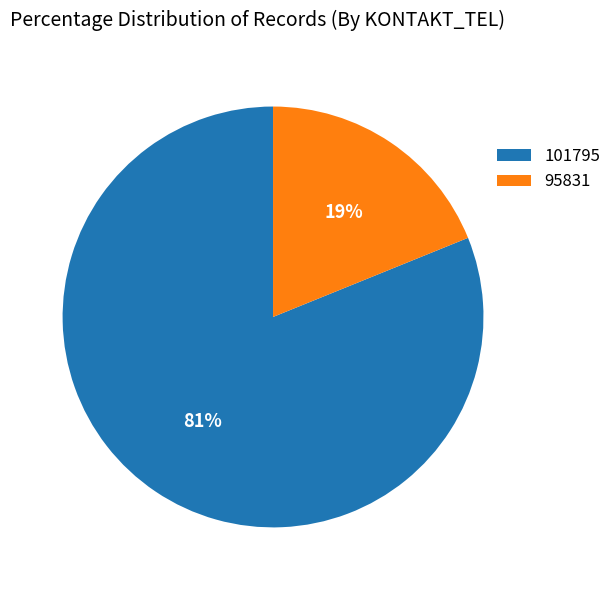

Does any single category account for the majority?

Yes